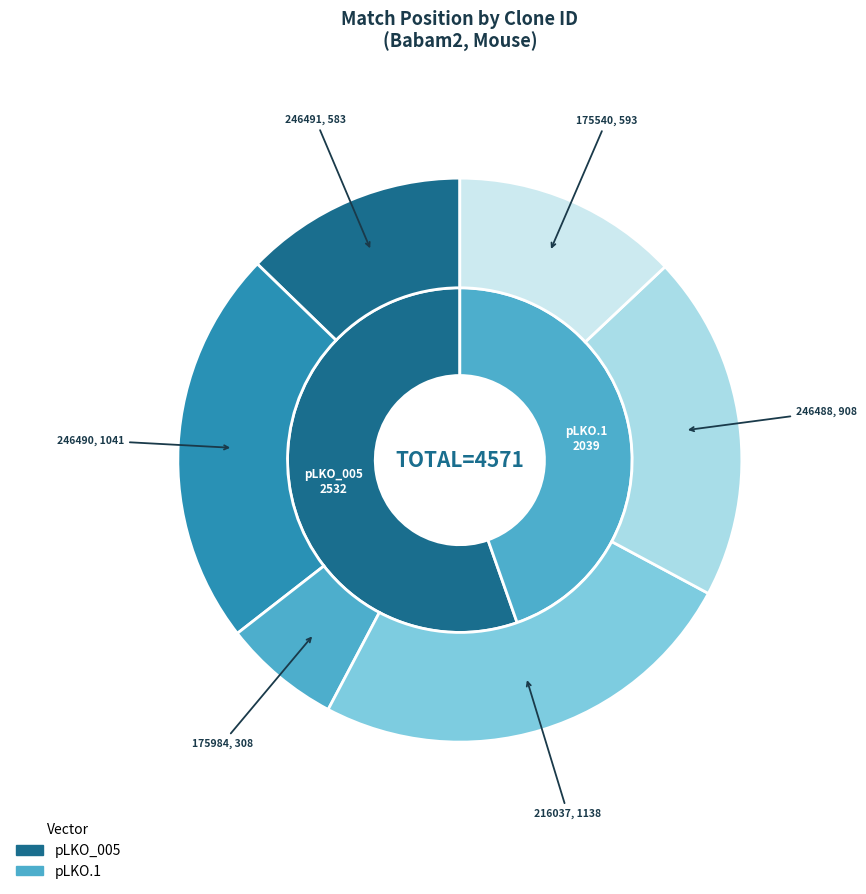

What portion of the pie excludes TRCN0000246488?

80.1%